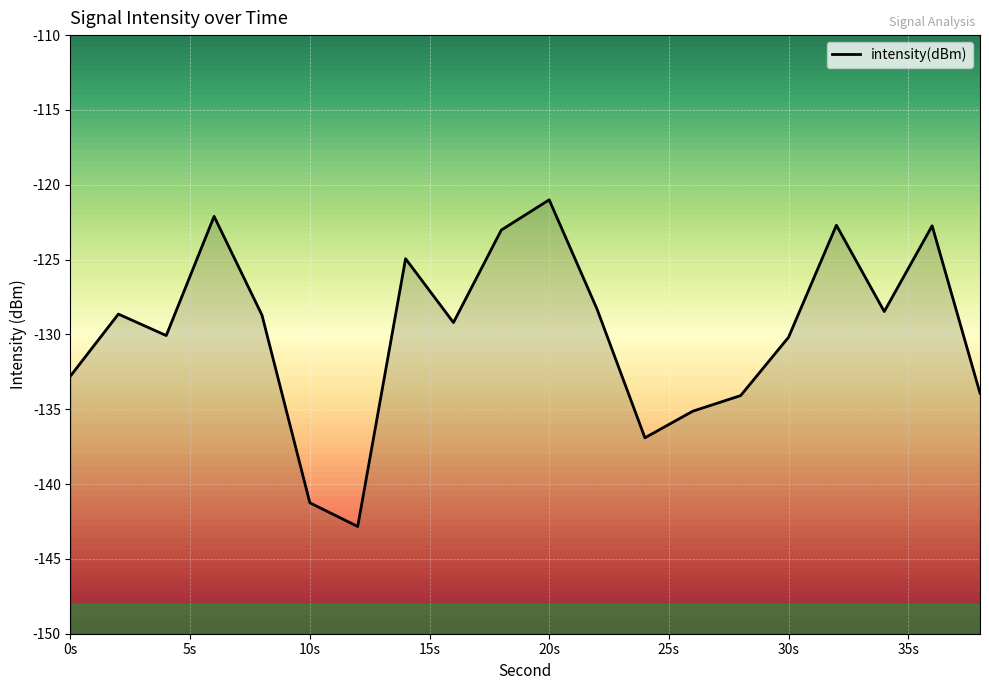

What is the value of the 5th point from the left?

-128.7